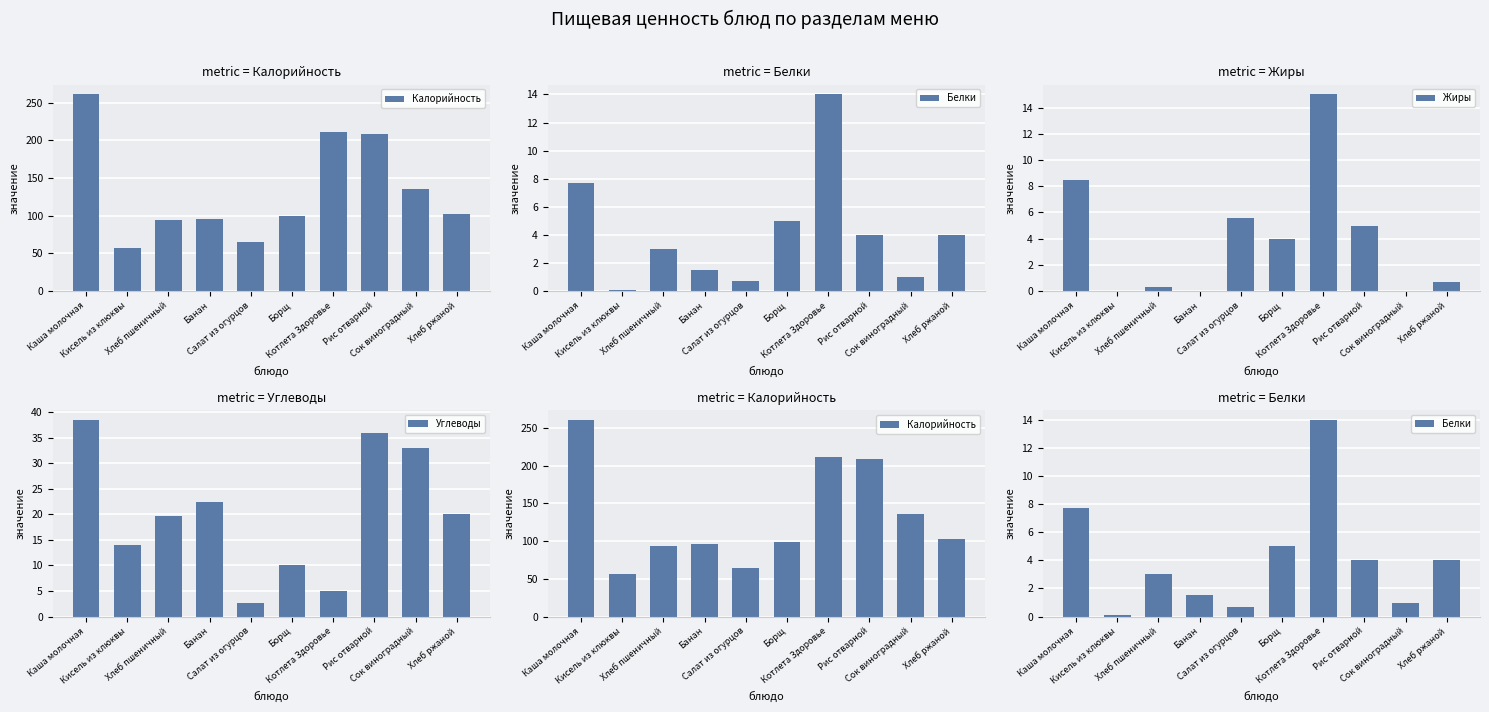

Are the bars horizontal?

No